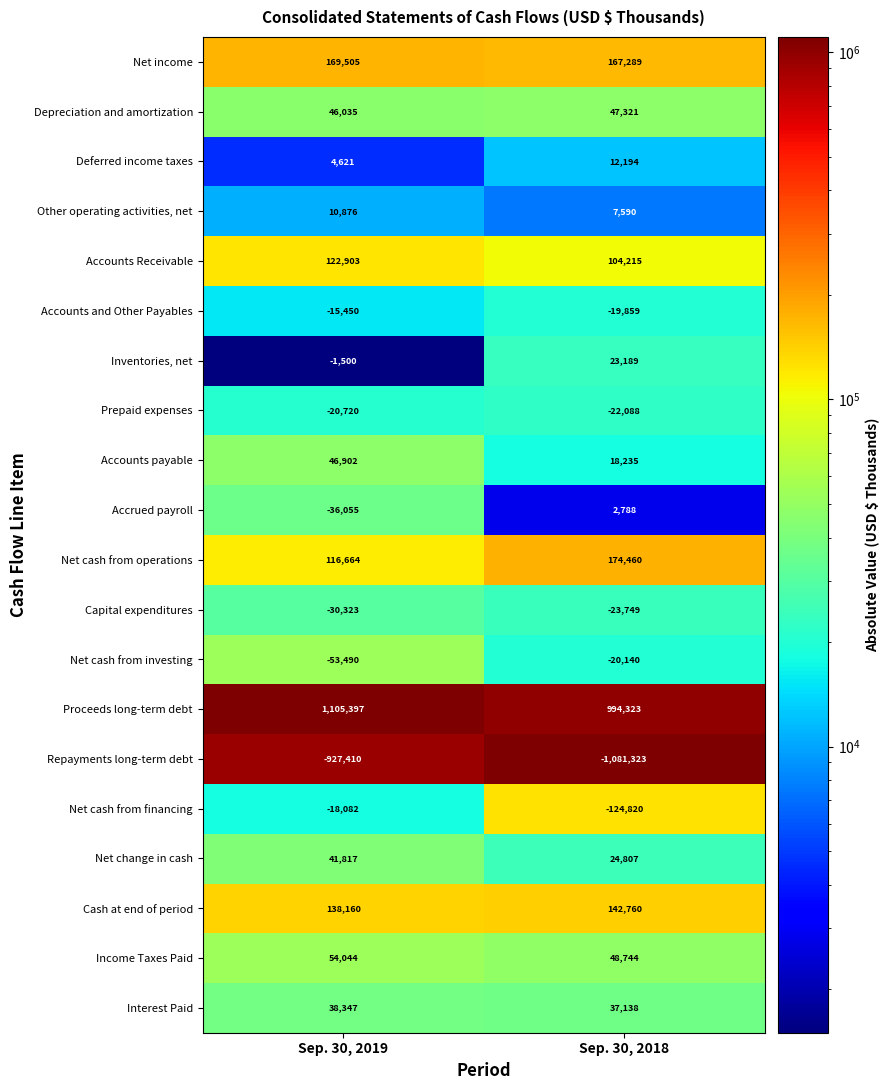

At which category does the chart reach its minimum across all series?

Sep. 30, 2018